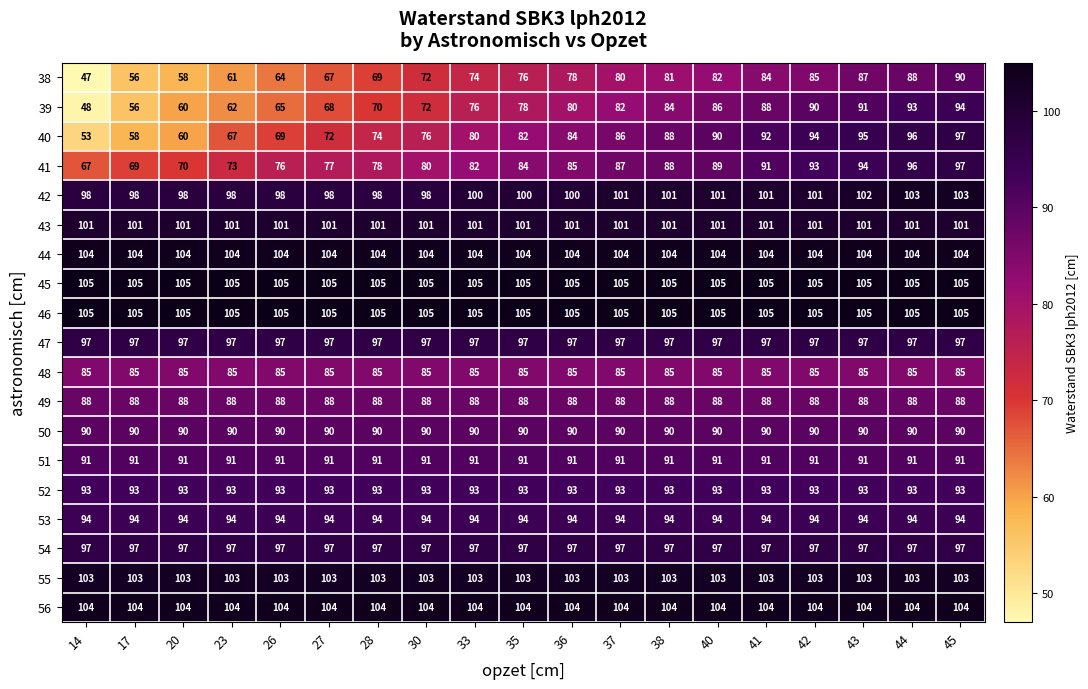

What is the difference between the highest and lowest values at 30?

33